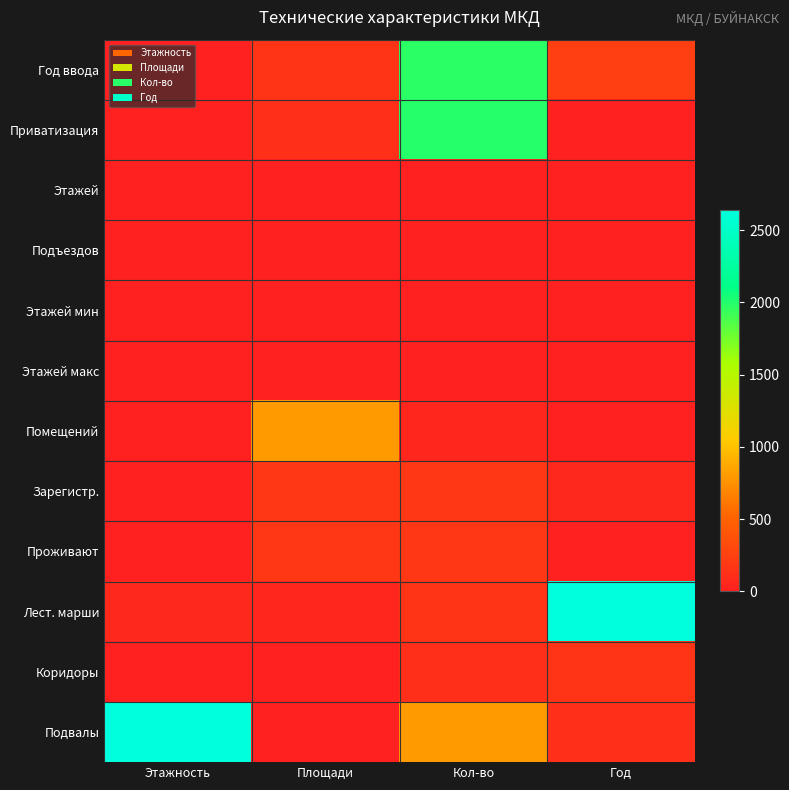

At Площади, list the series in order from largest to smallest.

Помещений, Зарегистр., Проживают, Год ввода, Приватизация, Лест. марши, Коридоры, Подвалы, Этажей, Подъездов, Этажей мин, Этажей макс